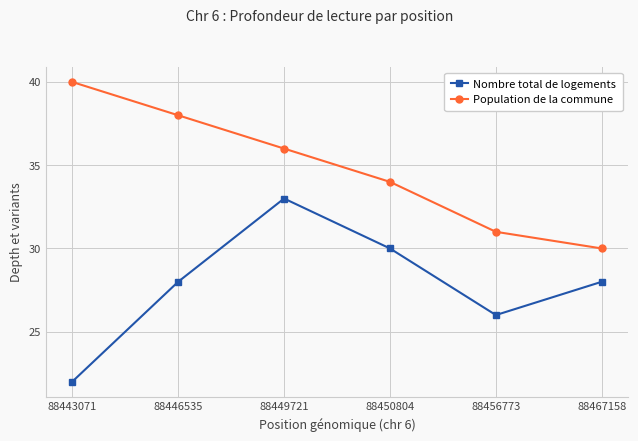

Reading left to right, what are all the values shown in this chart?

Nombre total de logements: 88443071=22	88446535=28	88449721=33	88450804=30	88456773=26	88467158=28
Population de la commune: 88443071=40	88446535=38	88449721=36	88450804=34	88456773=31	88467158=30